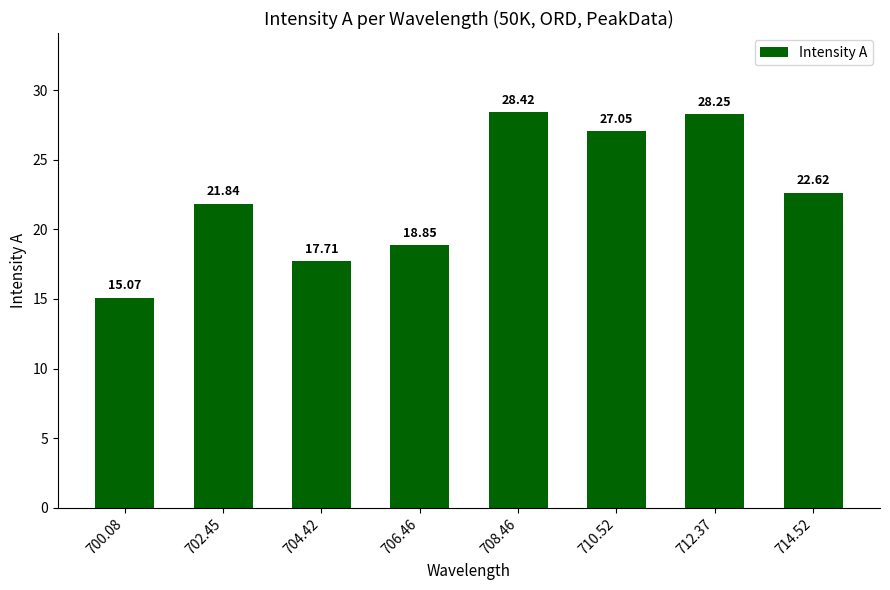

Between 700.08 and 714.52, which is larger?

714.52